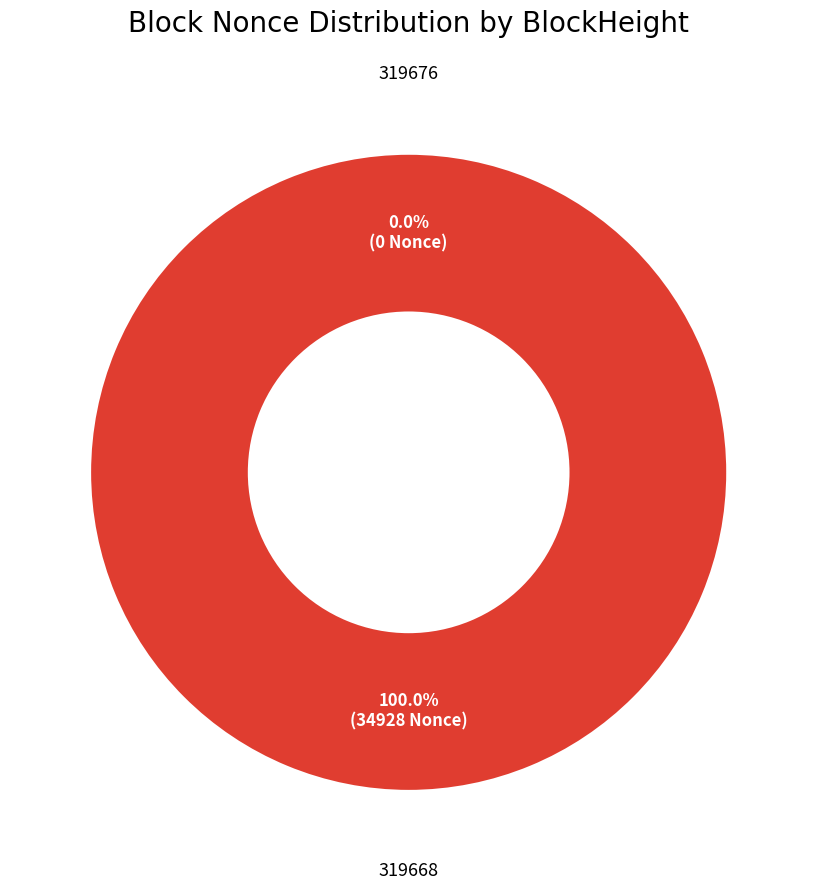

To the nearest percent, what portion does 319668 represent?

100%